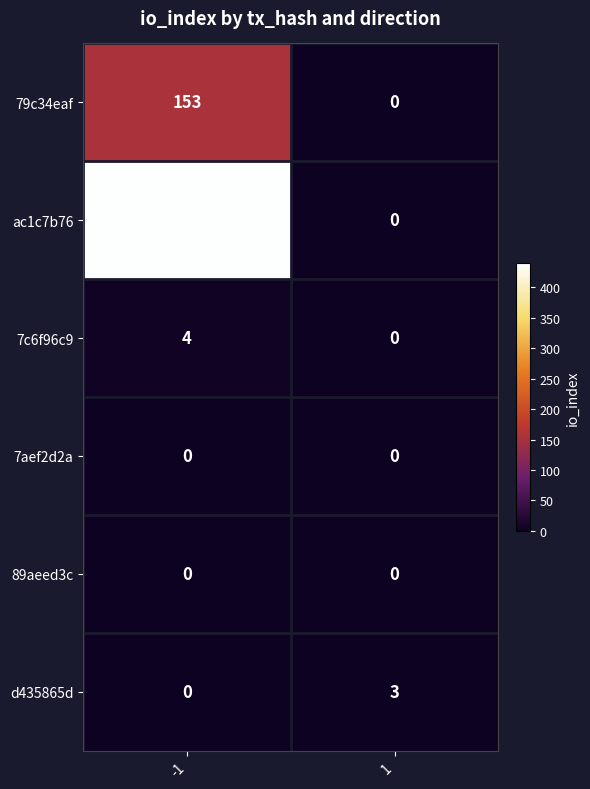

List the labels in order of 7c6f96c9 value, smallest first.

1, -1